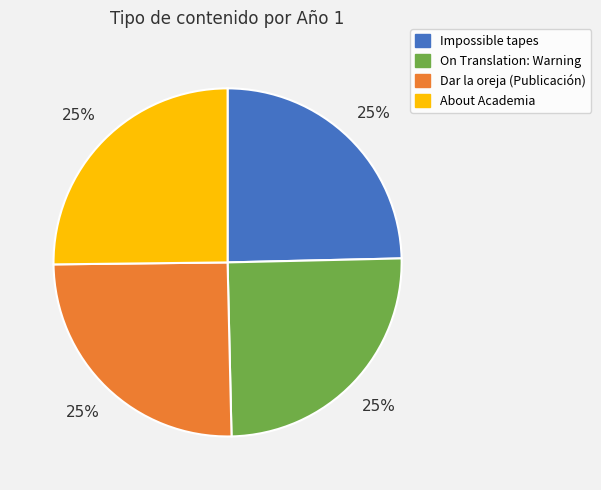

Approximately how many times larger is the value at Impossible tapes compared to On Translation: Warning?

1.0